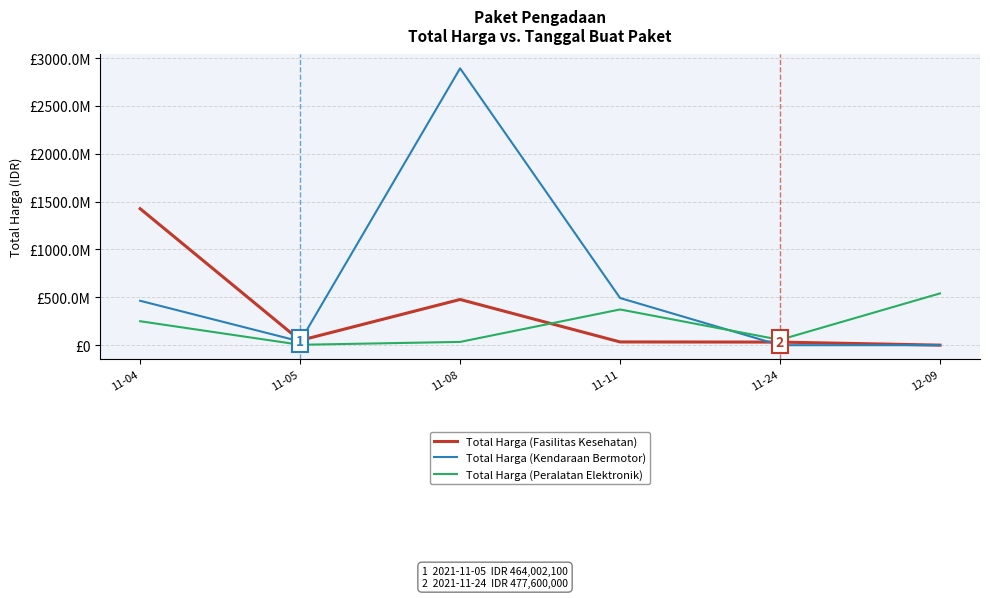

What is the label of the 2nd point from the left?

11-05